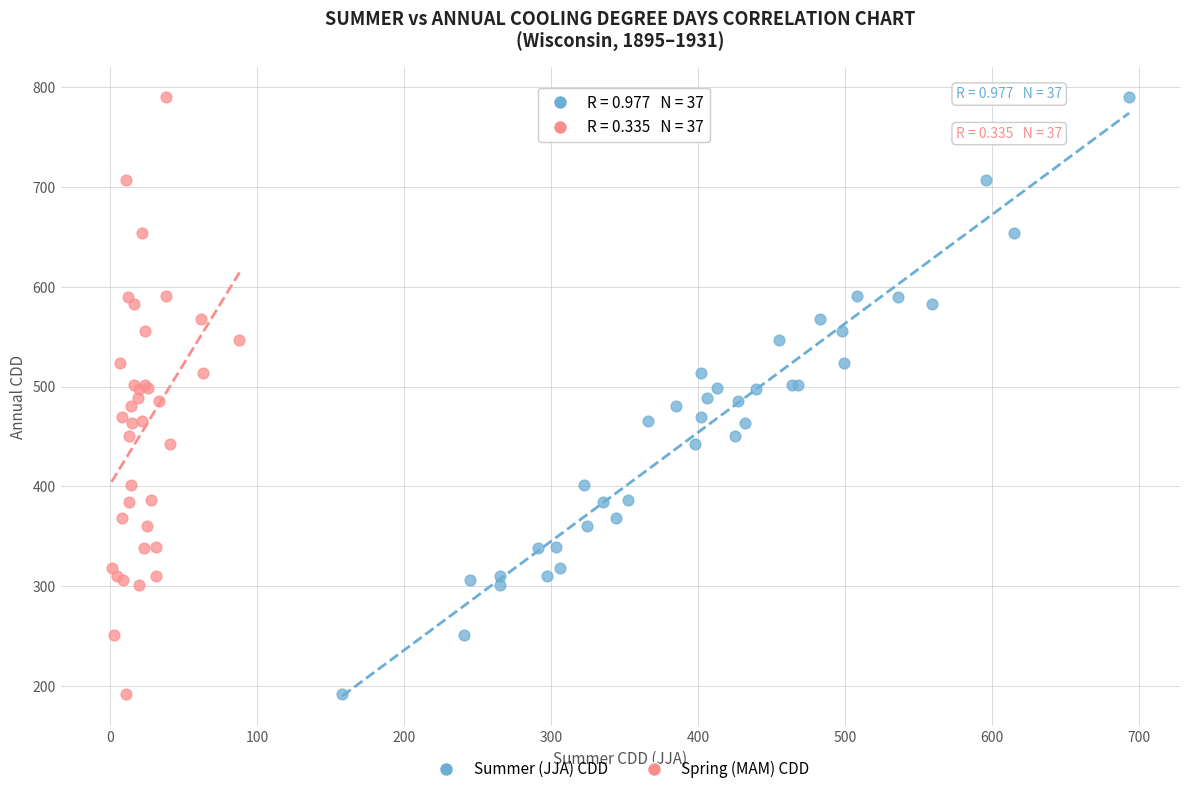

What are all the series names shown in the legend?

Summer (JJA) CDD, Spring (MAM) CDD